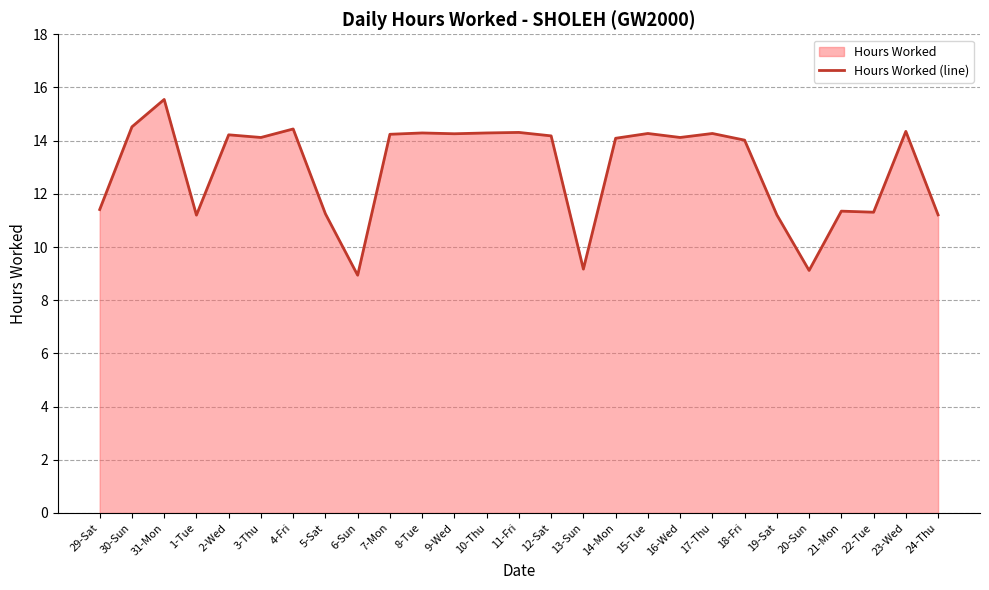

Reading left to right, list all the values displayed in this chart.

29-Sat=11.4	30-Sun=14.5	31-Mon=15.6	1-Tue=11.2	2-Wed=14.2	3-Thu=14.1	4-Fri=14.4	5-Sat=11.2	6-Sun=8.9	7-Mon=14.2	8-Tue=14.3	9-Wed=14.3	10-Thu=14.3	11-Fri=14.3	12-Sat=14.2	13-Sun=9.2	14-Mon=14.1	15-Tue=14.3	16-Wed=14.1	17-Thu=14.3	18-Fri=14.0	19-Sat=11.2	20-Sun=9.1	21-Mon=11.3	22-Tue=11.3	23-Wed=14.3	24-Thu=11.2